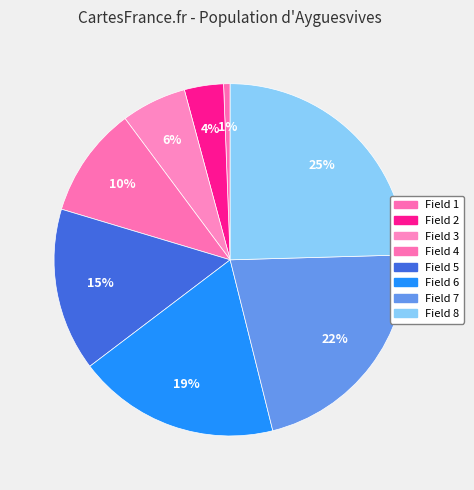

How many slices are in this pie chart?

8